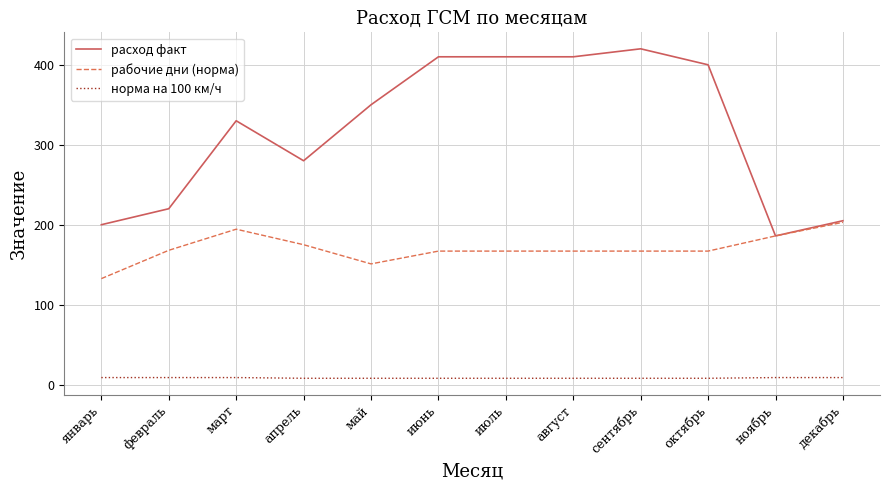

How many lines are shown in the chart?

3